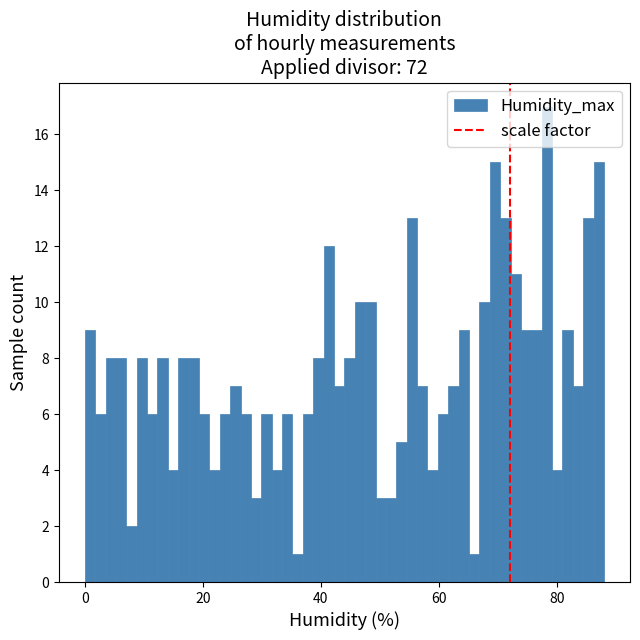

Read against the x-axis, roughly where is the centre of the tallest bar?

78